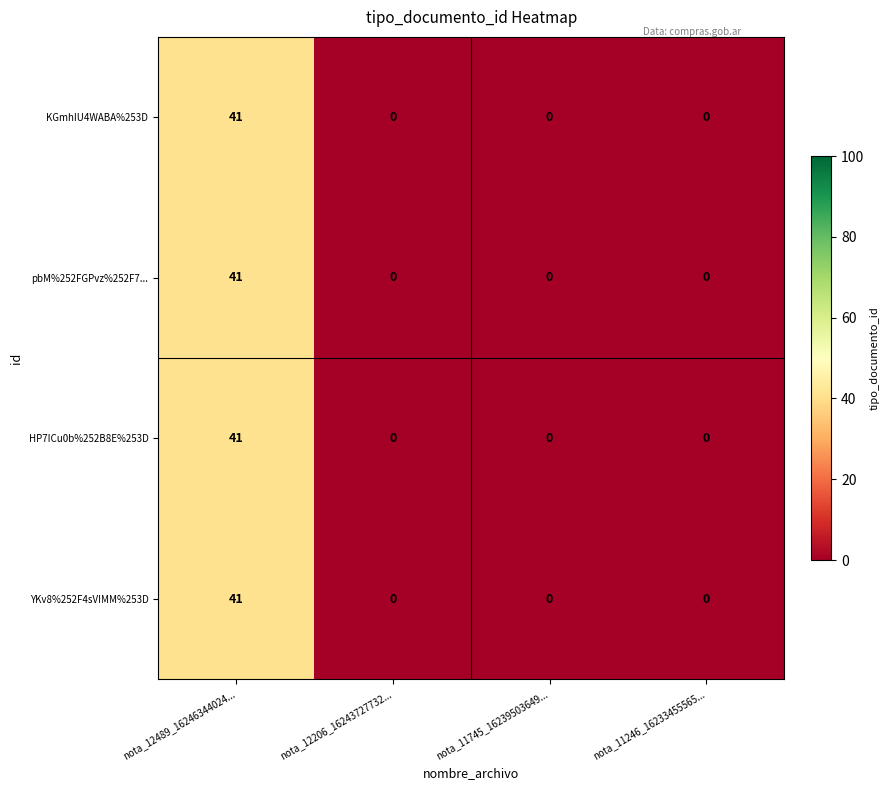

Count the pbM%252FGPvz%252F7... values in the range 0 to 41.

4